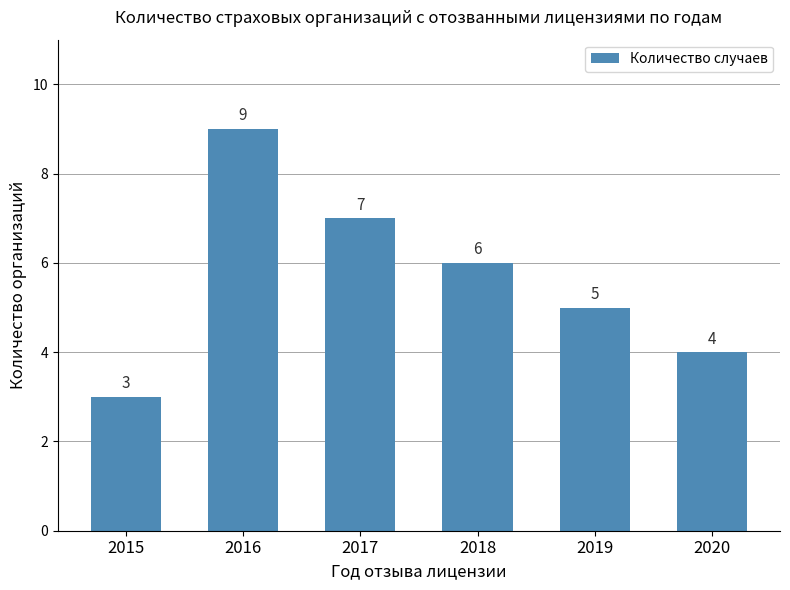

Does the chart contain stacked bars?

No